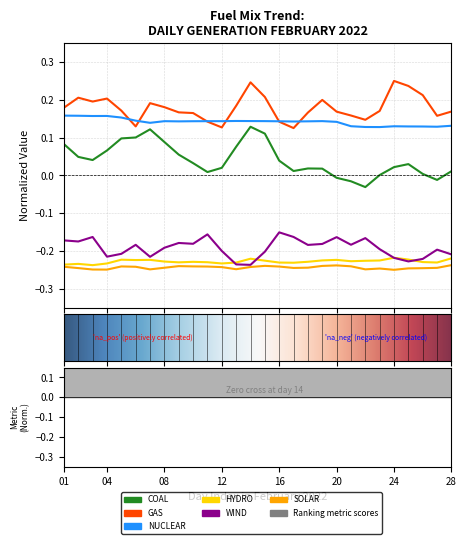

In GAS, how many points are higher than both neighbors (excluding endpoints)?

6